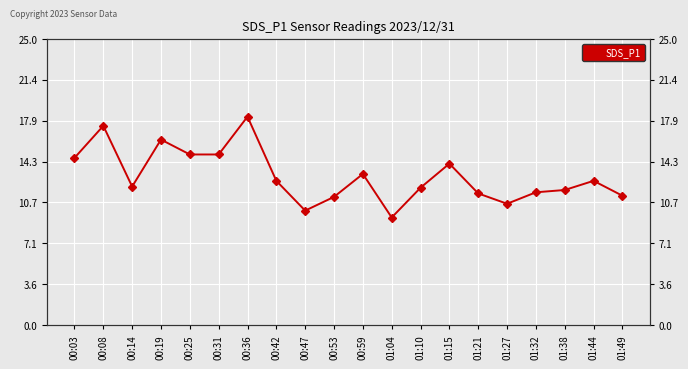

At which label is the value closest to 13?

00:59